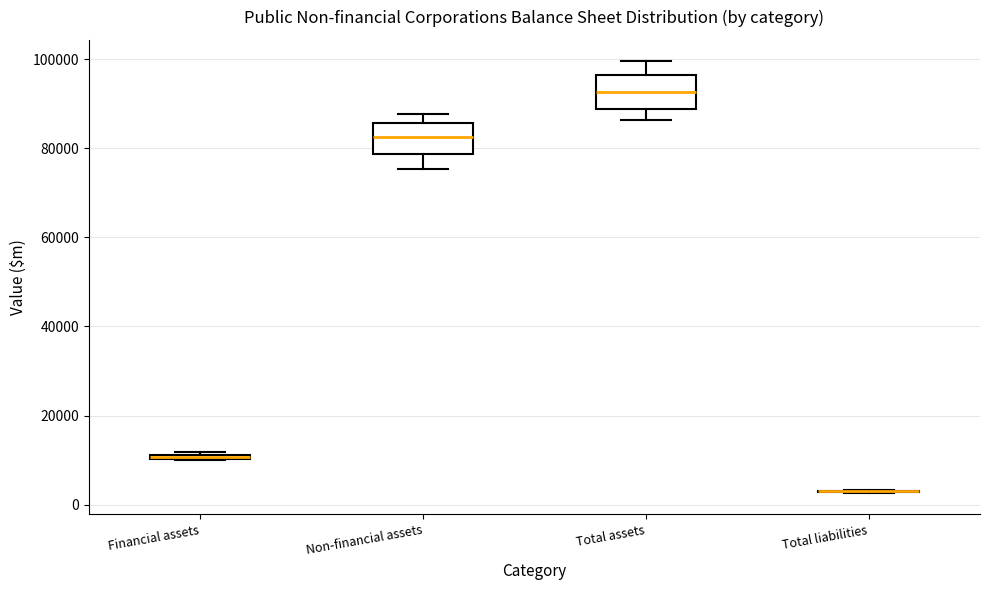

Where is the lower edge of the box for Financial assets on the y-axis? The values are not printed on the chart, so give them approximately, as read against the axis.

10000